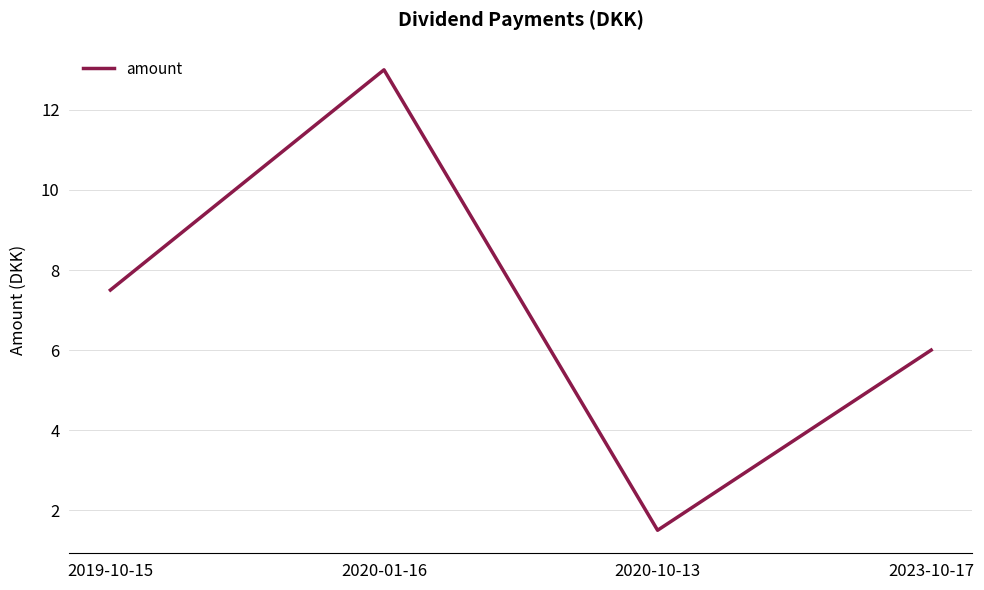

Reading left to right, what are all the values shown in this chart?

2019-10-15=7.5	2020-01-16=13.0	2020-10-13=1.5	2023-10-17=6.0